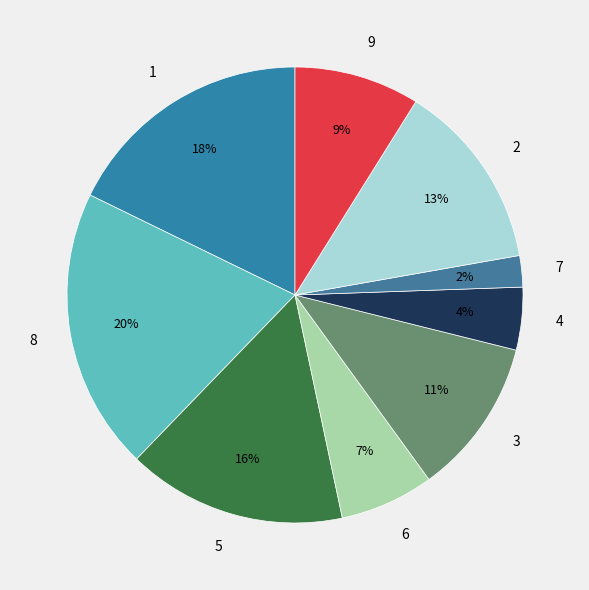

Is there a majority slice in this chart?

No